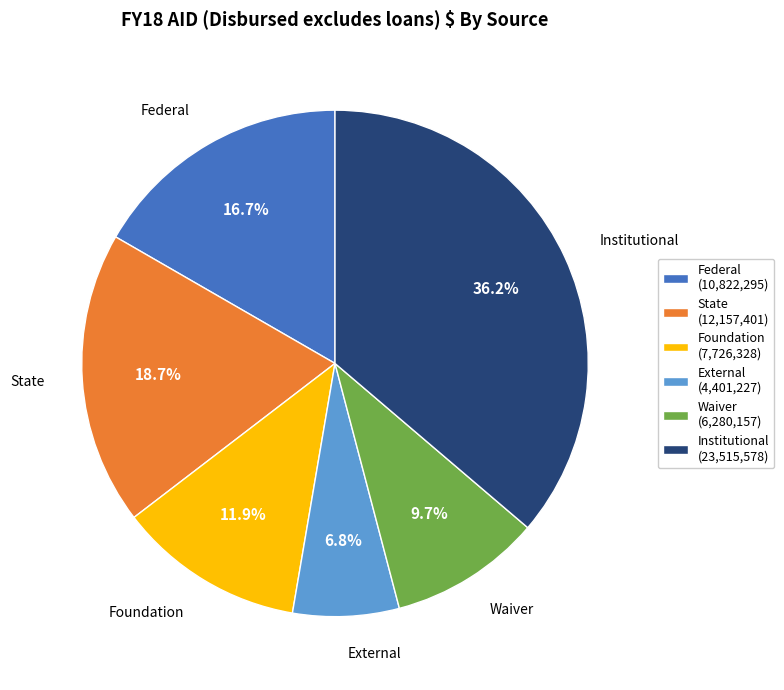

Which slice is the largest?

Institutional